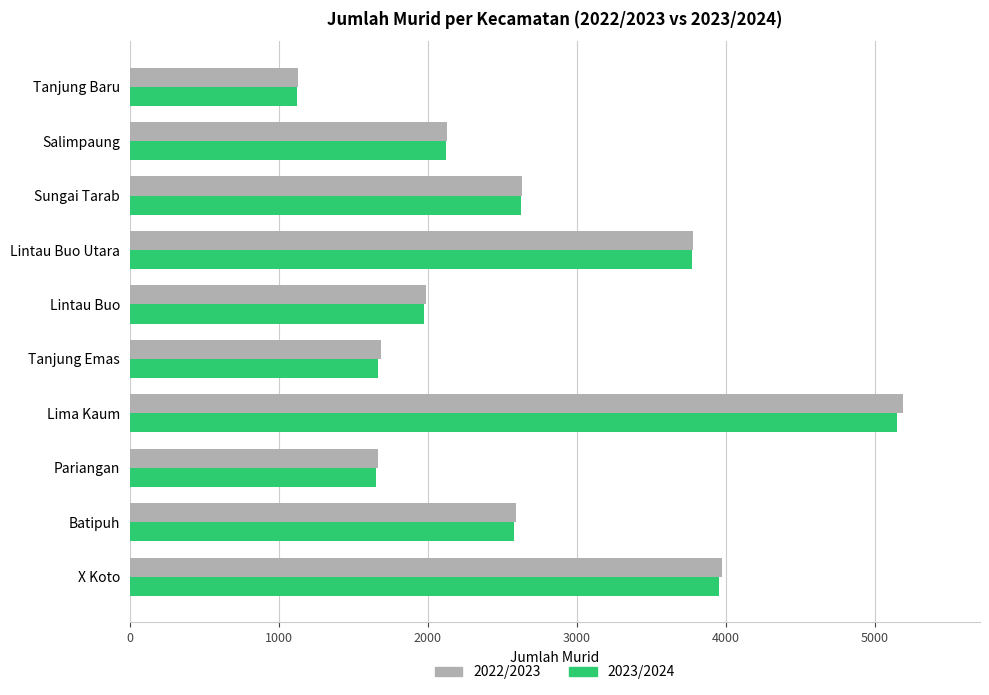

What is the smallest value displayed?

1121